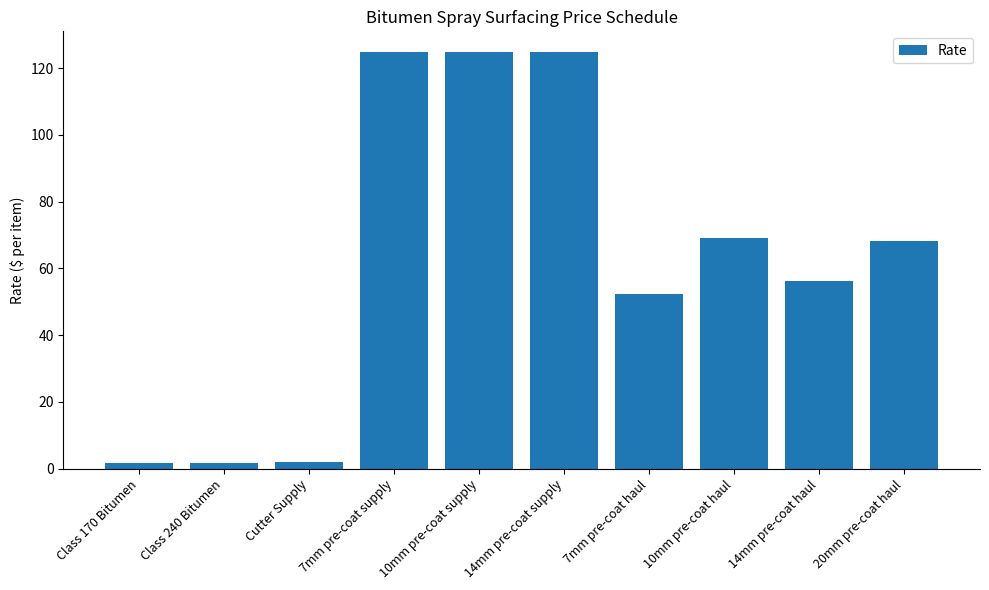

What is the difference between the second highest and minimum values?

123.3